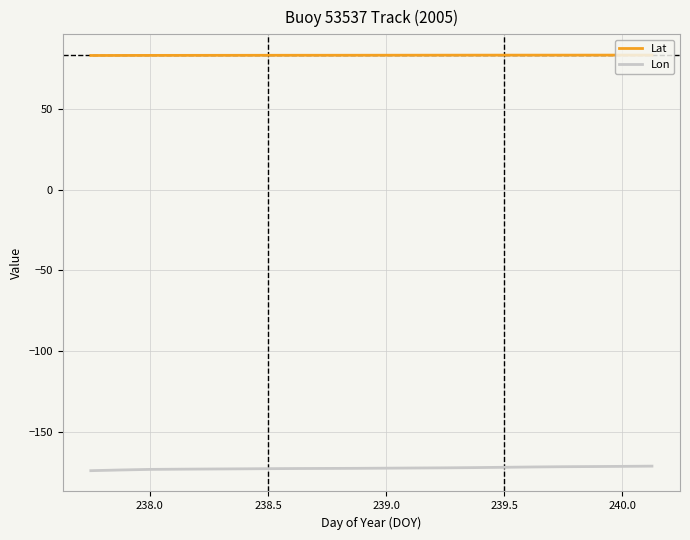

Which series has the largest total across all categories?

Lat